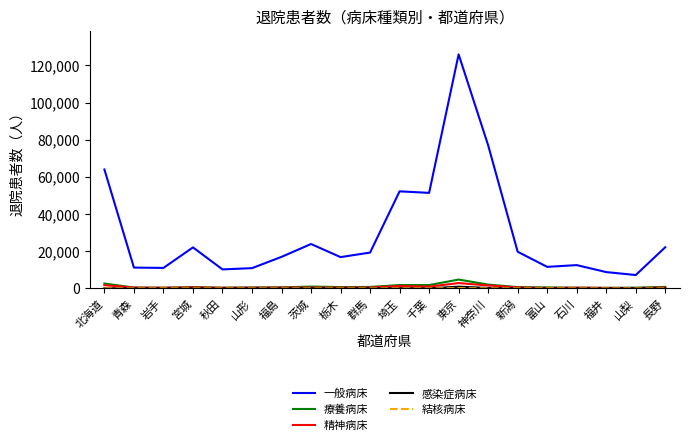

Does the chart display data point markers on the line(s)?

No